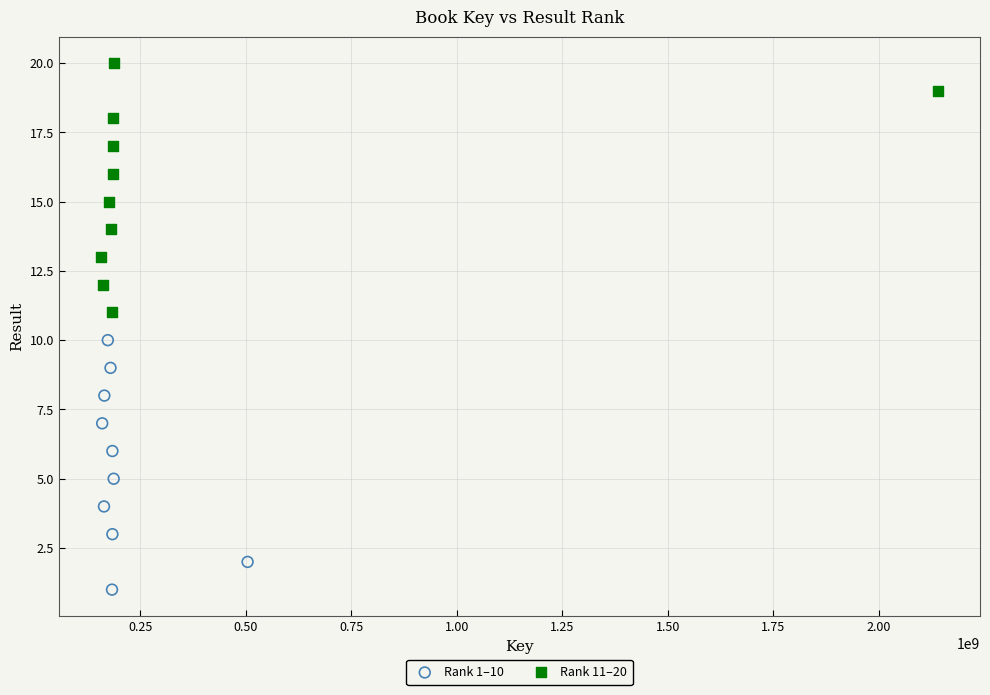

Which series reaches the maximum Y coordinate?

Rank 11–20